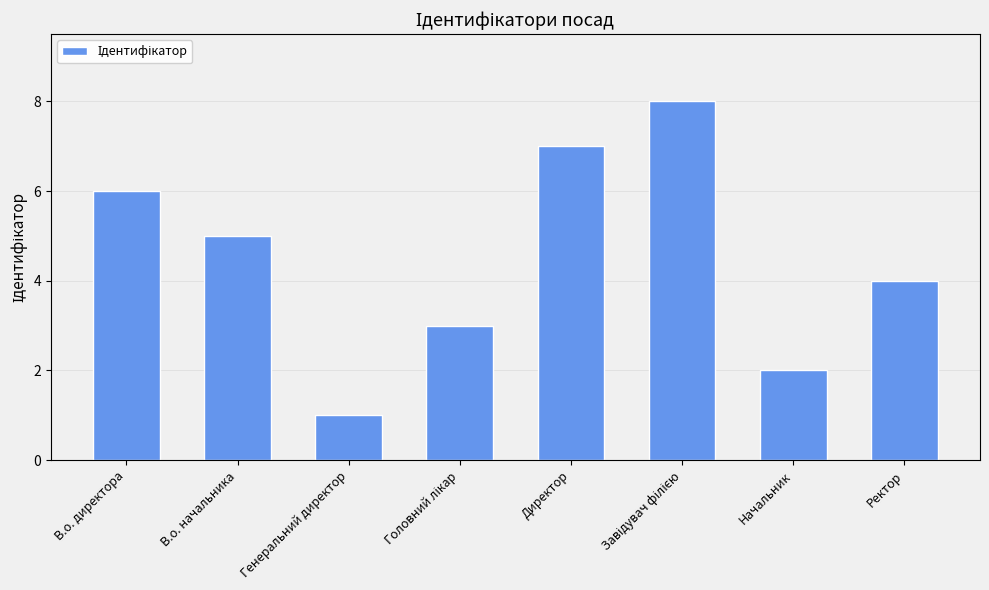

What is the value of the 6th bar from the left?

8